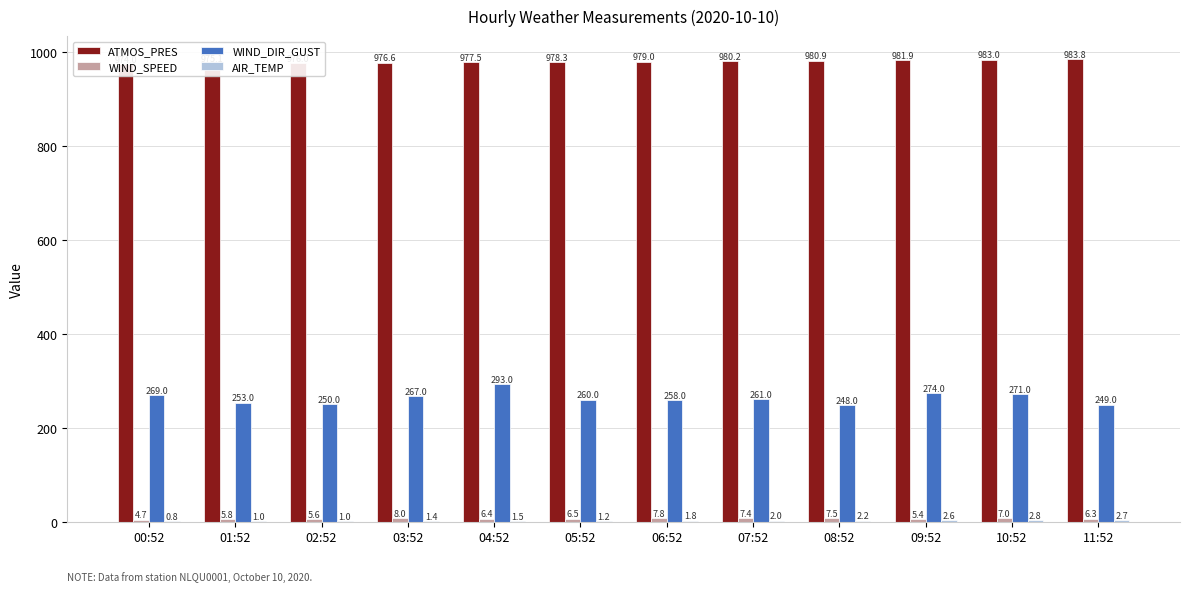

Rank the series by their maximum value, from lowest to highest.

AIR_TEMP, WIND_SPEED, WIND_DIR_GUST, ATMOS_PRES